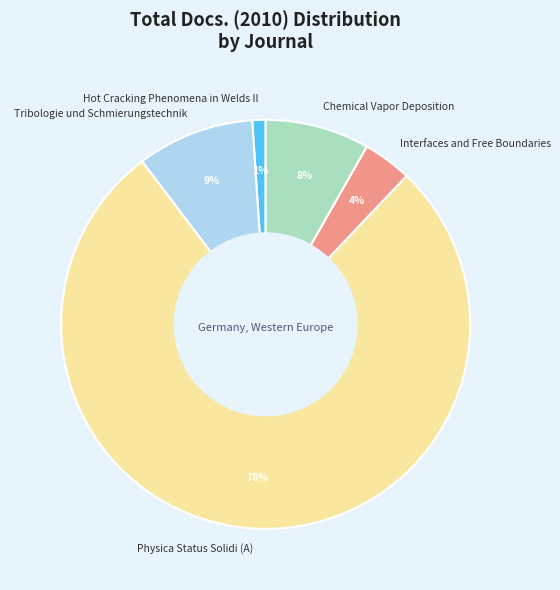

What is the smallest slice in the pie chart?

Hot Cracking Phenomena in Welds II